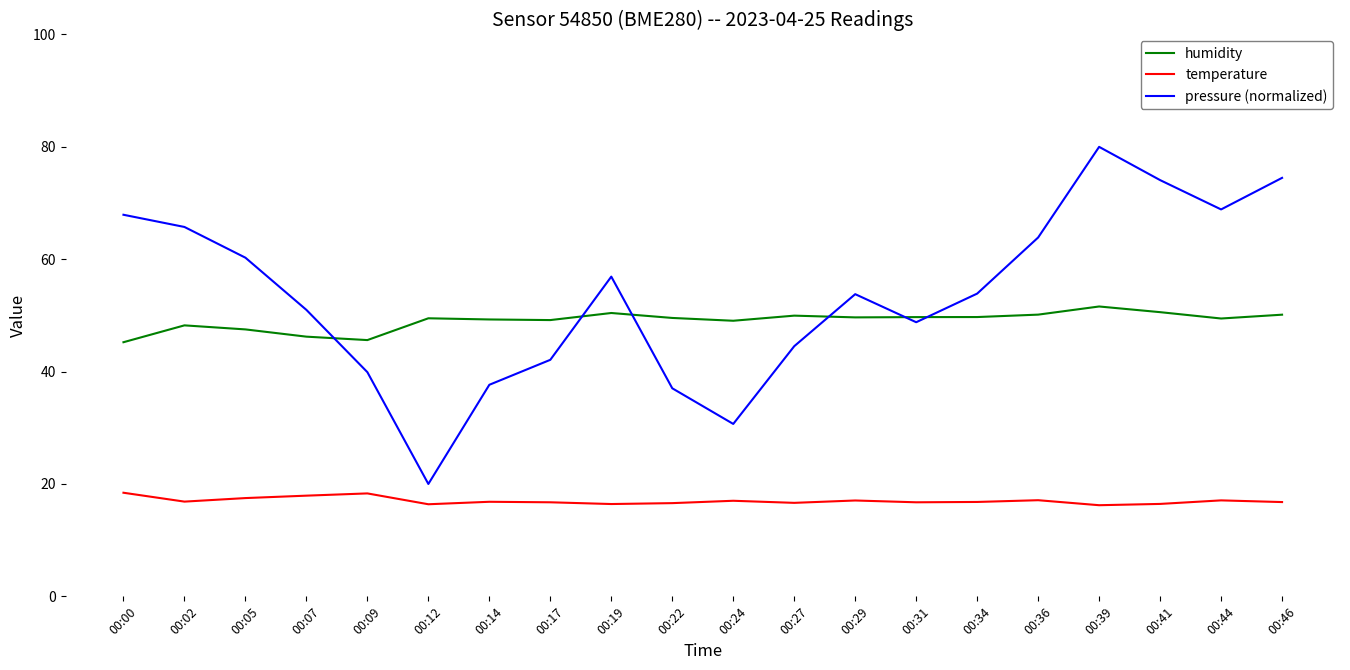

Which series has the widest spread of values?

pressure (normalized)